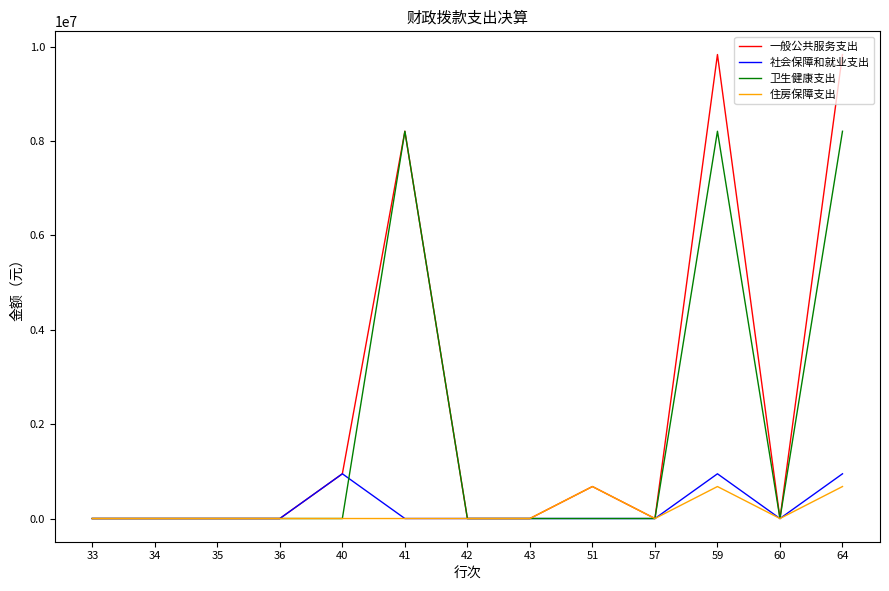

What are all the series names shown in the legend?

一般公共服务支出, 社会保障和就业支出, 卫生健康支出, 住房保障支出